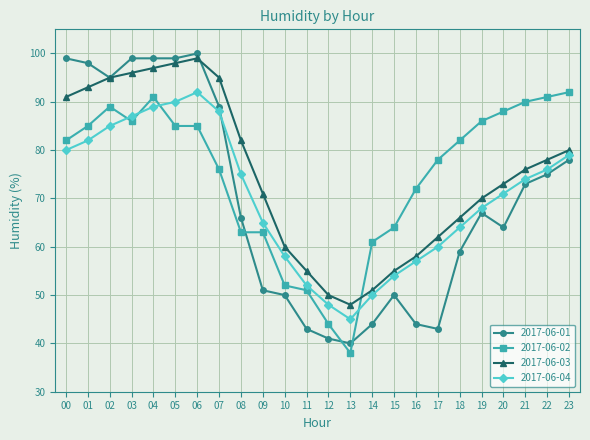

Rank the series at 08 from lowest to highest value.

2017-06-02, 2017-06-01, 2017-06-04, 2017-06-03